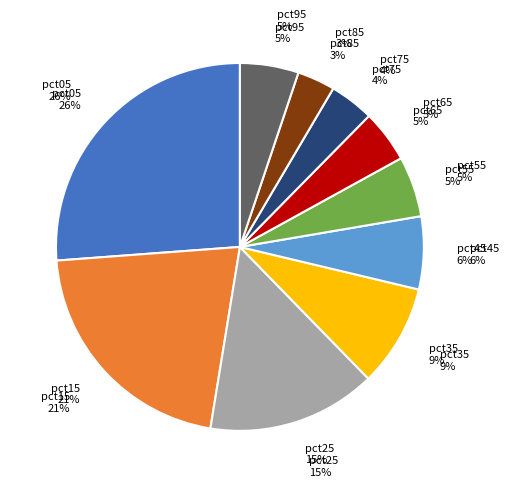

To the nearest percent, what is the average slice percentage?

10%